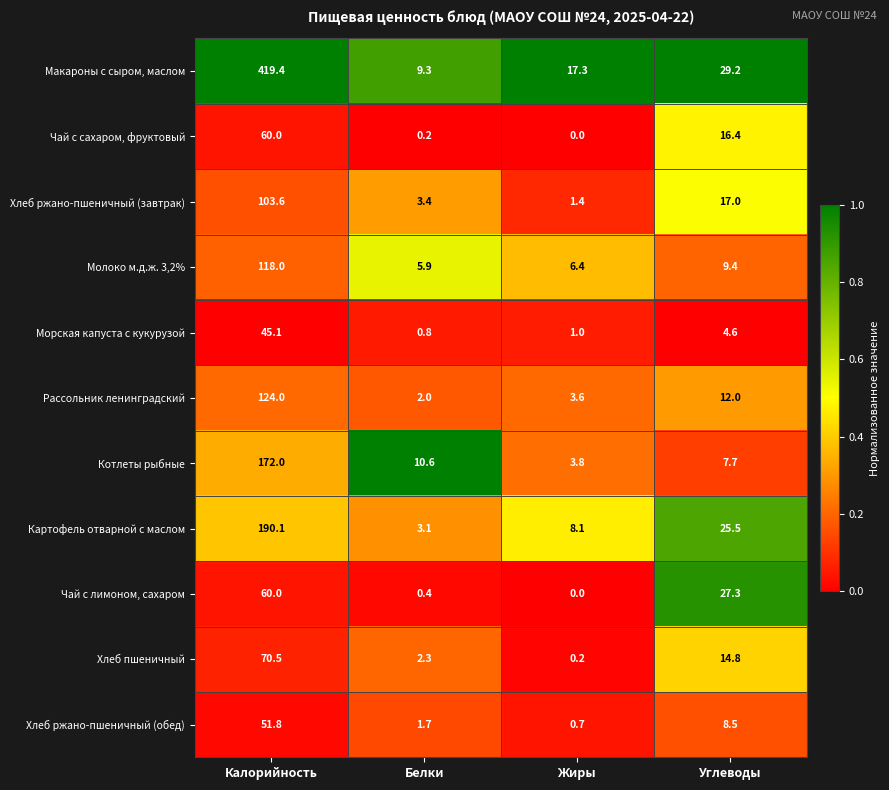

What is the average value of the Картофель отварной с маслом series?

56.7